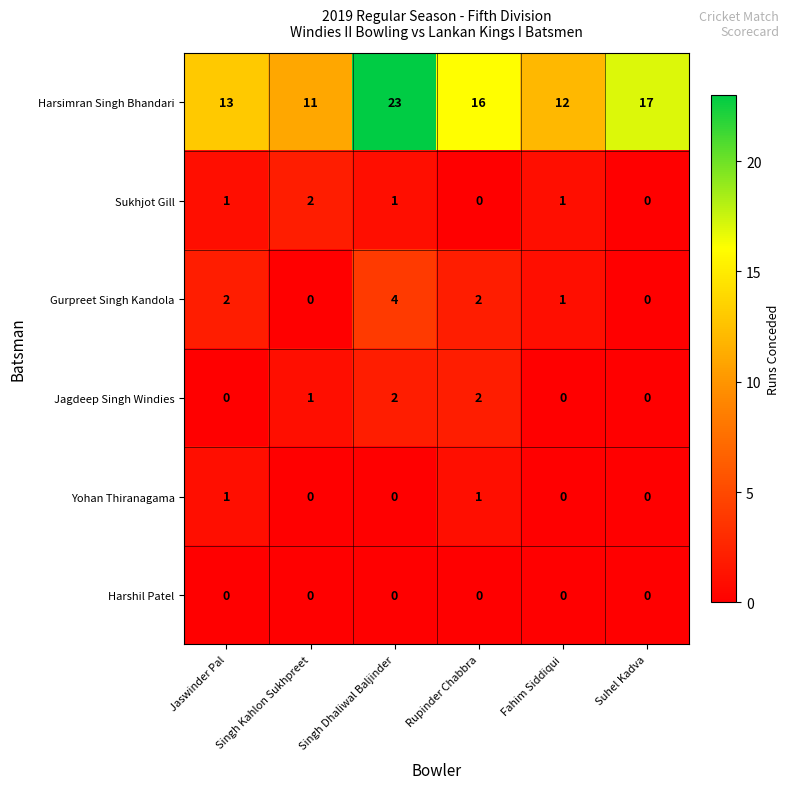

At which category does the chart reach its peak across all series?

Singh Dhaliwal Baljinder